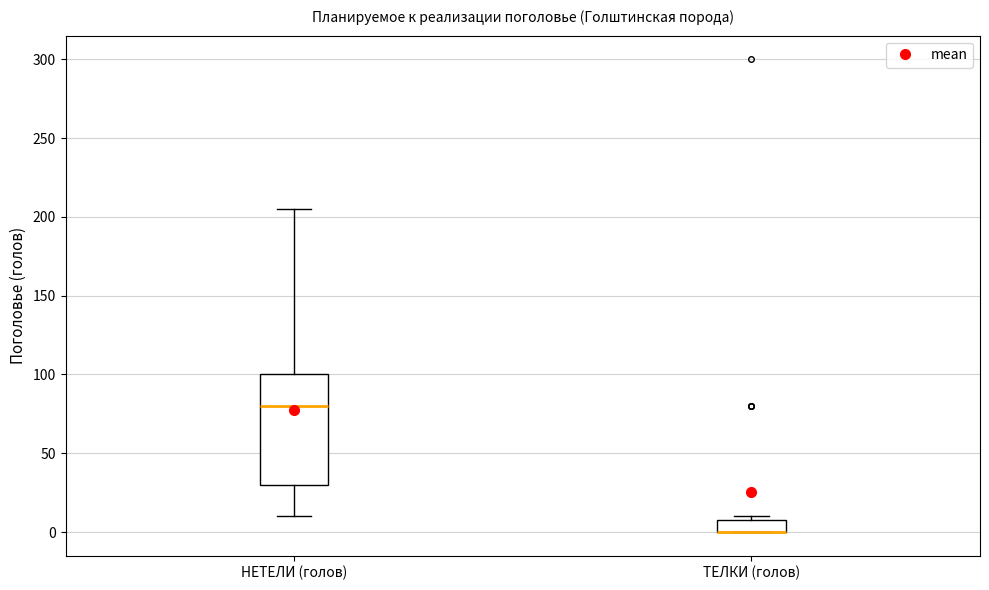

Which box is the tallest, from its lower edge to its upper edge?

НЕТЕЛИ (голов)